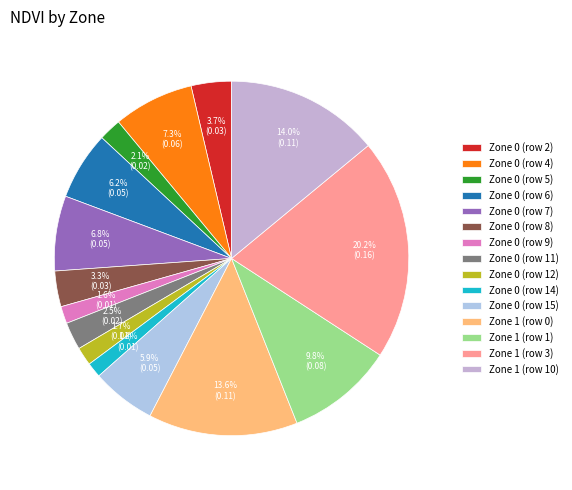

Does any single category account for the majority?

No